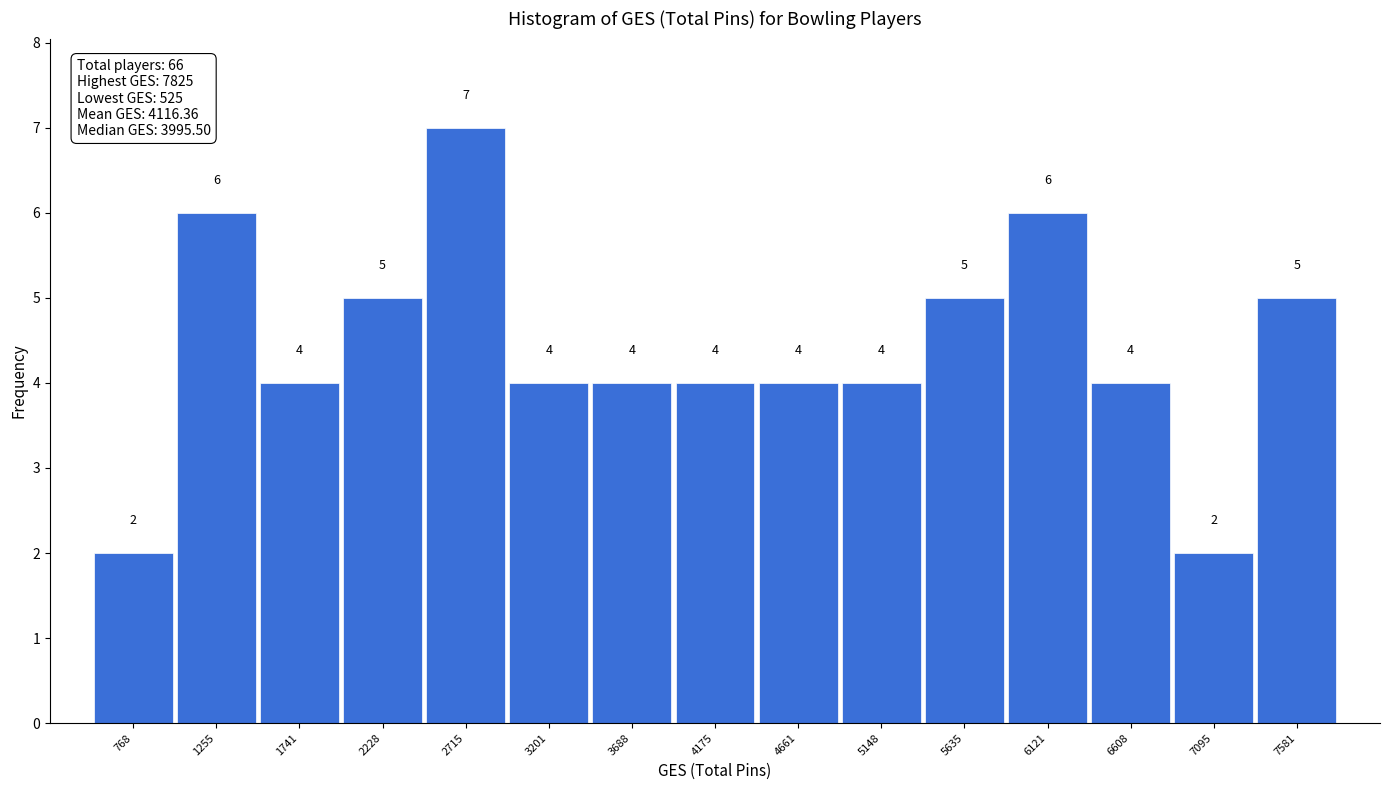

Which range on the x-axis has the tallest bar?

2450 to 2950